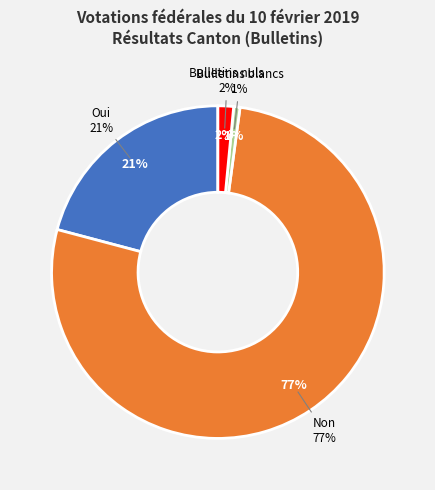

What percentage do Oui and Bulletins blancs together represent?

21.5%